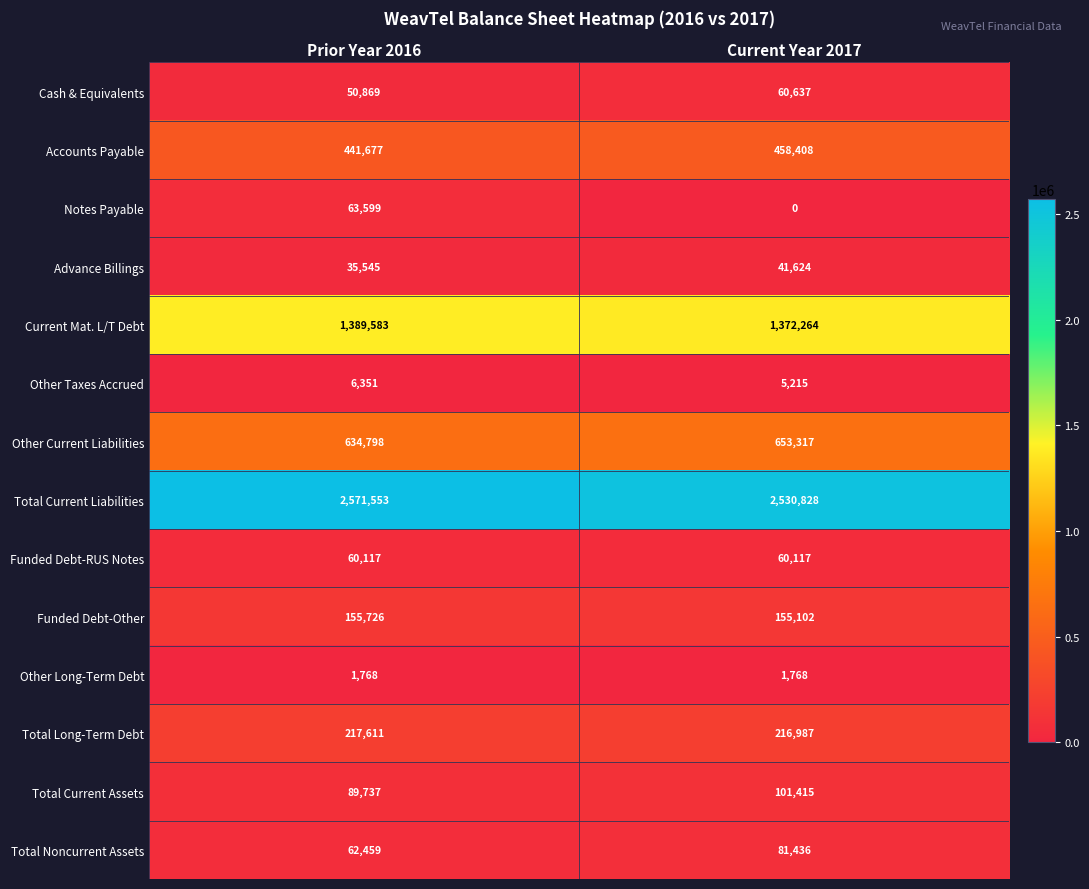

What is the difference between the Total Noncurrent Assets values at Current Year 2017 and Prior Year 2016?

18977